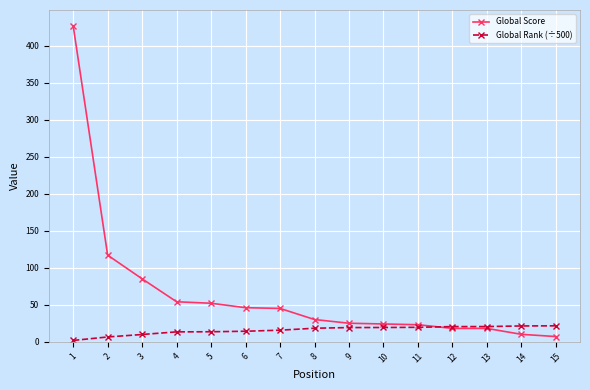

At which category is the sum across all series the highest?

1